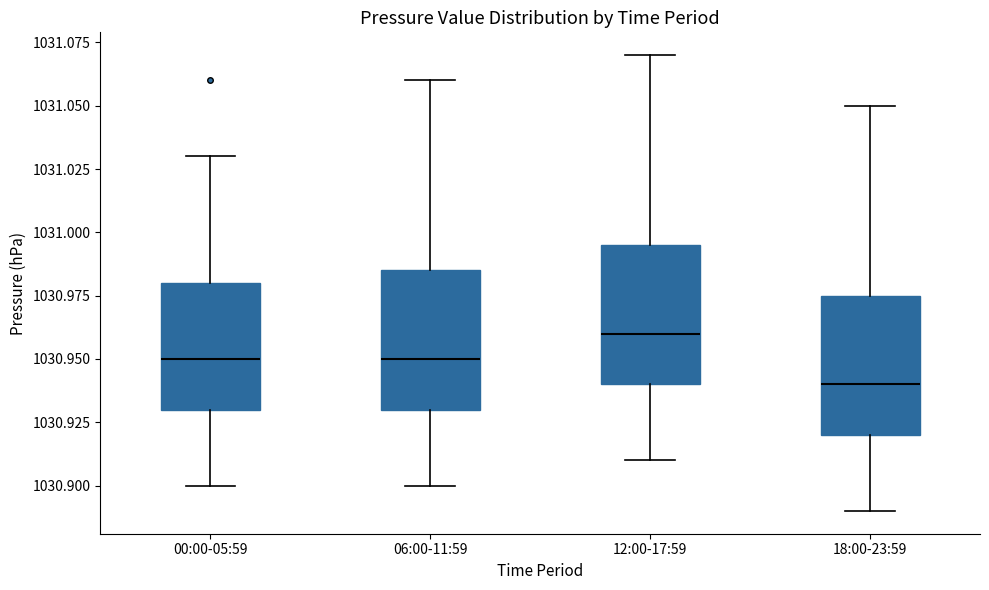

Reading left to right, read every box against the y-axis: the position of its median line, the range the box covers, and the ends of its whiskers. The values are not printed on the chart, so give them approximately, as read against the axis.

00:00-05:59: median 1030.950, box 1030.930 to 1030.980, whiskers 1030.900 to 1031.030
06:00-11:59: median 1030.950, box 1030.930 to 1030.985, whiskers 1030.900 to 1031.060
12:00-17:59: median 1030.960, box 1030.940 to 1030.995, whiskers 1030.910 to 1031.070
18:00-23:59: median 1030.940, box 1030.920 to 1030.975, whiskers 1030.890 to 1031.050